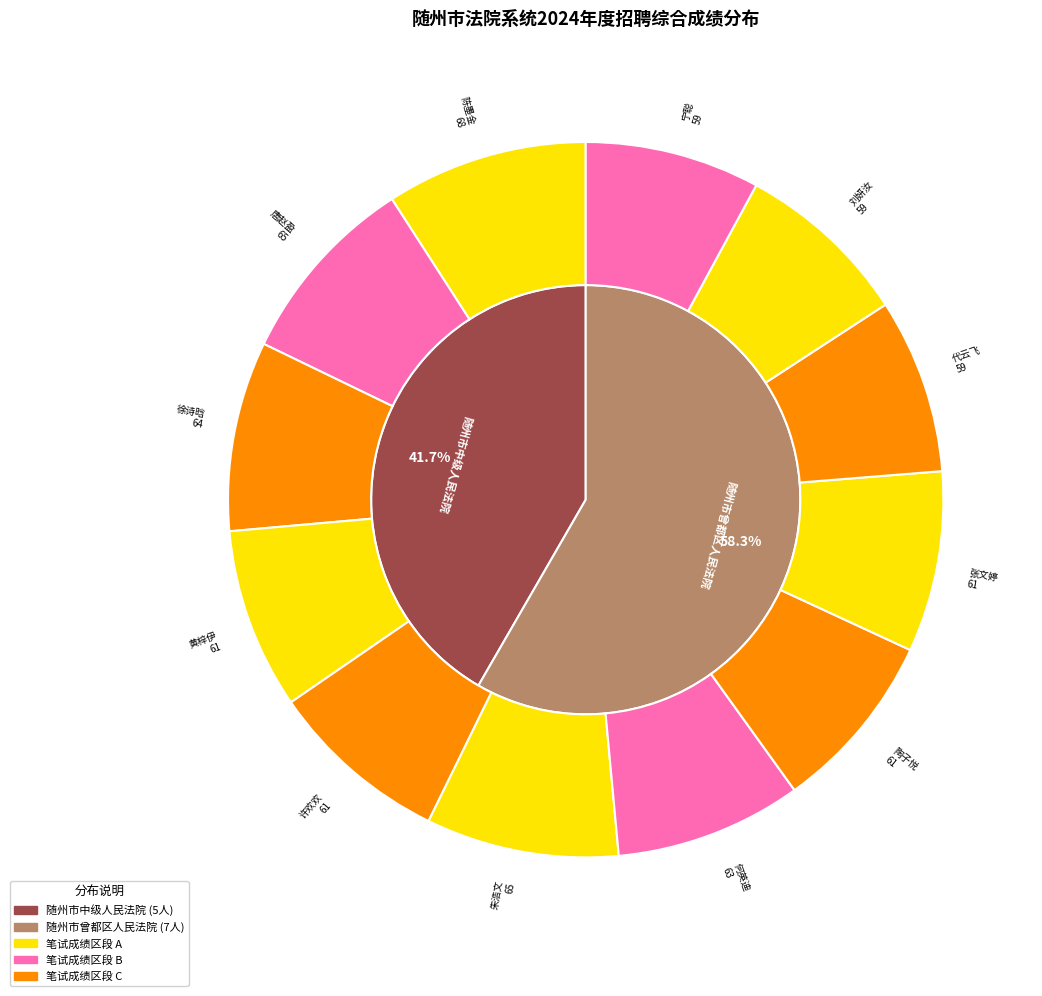

Count the number of slices in the pie.

2